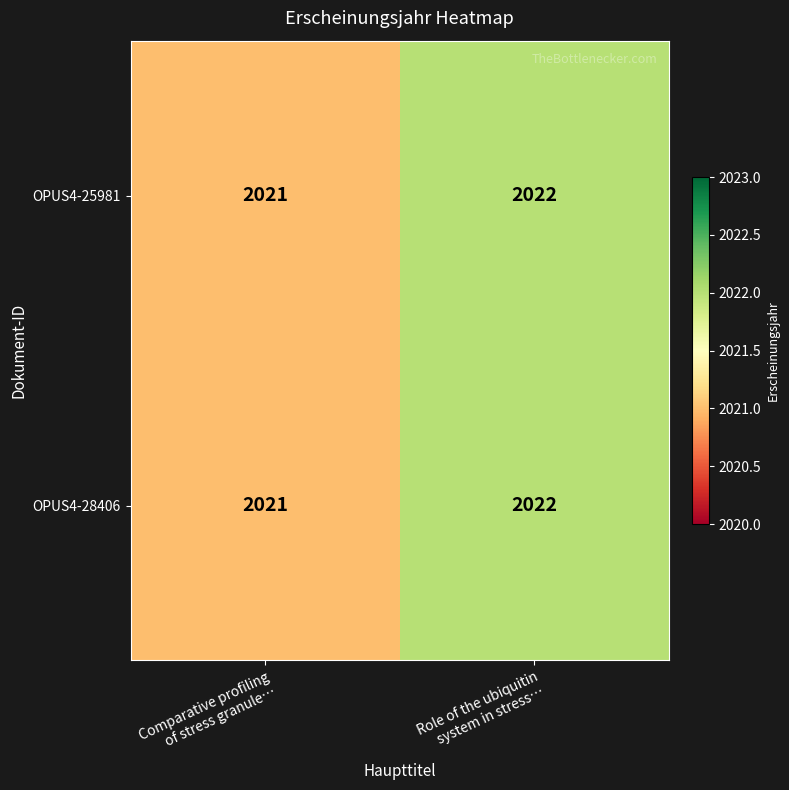

What is the highest value of the OPUS4-25981 series?

2022